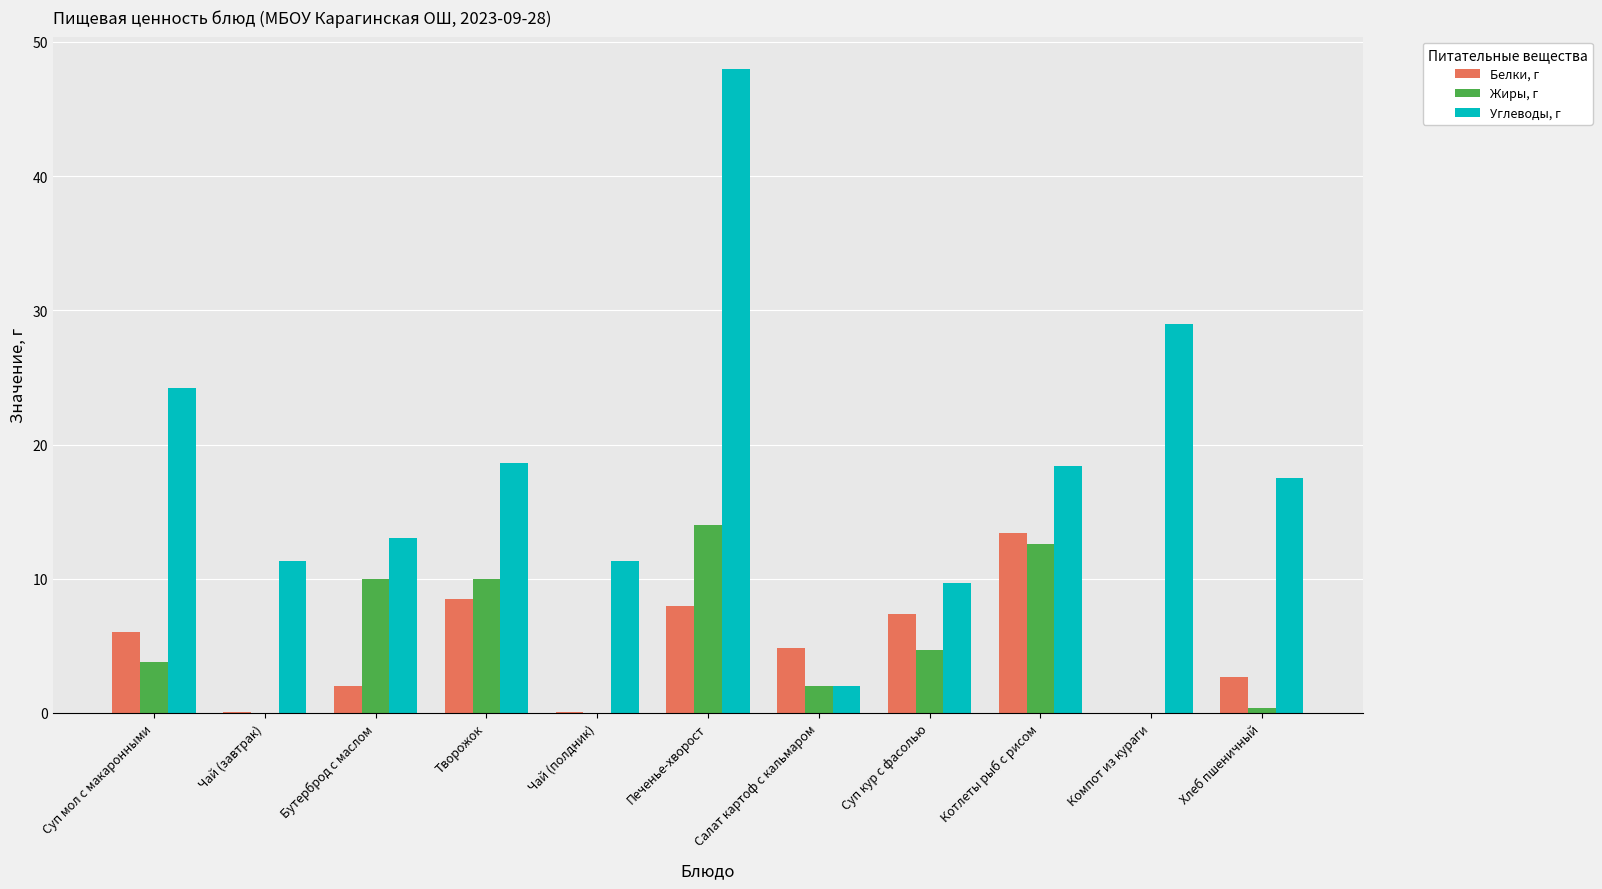

True or false: Жиры, г has a value of 17.2 at Котлеты рыб с рисом.

False